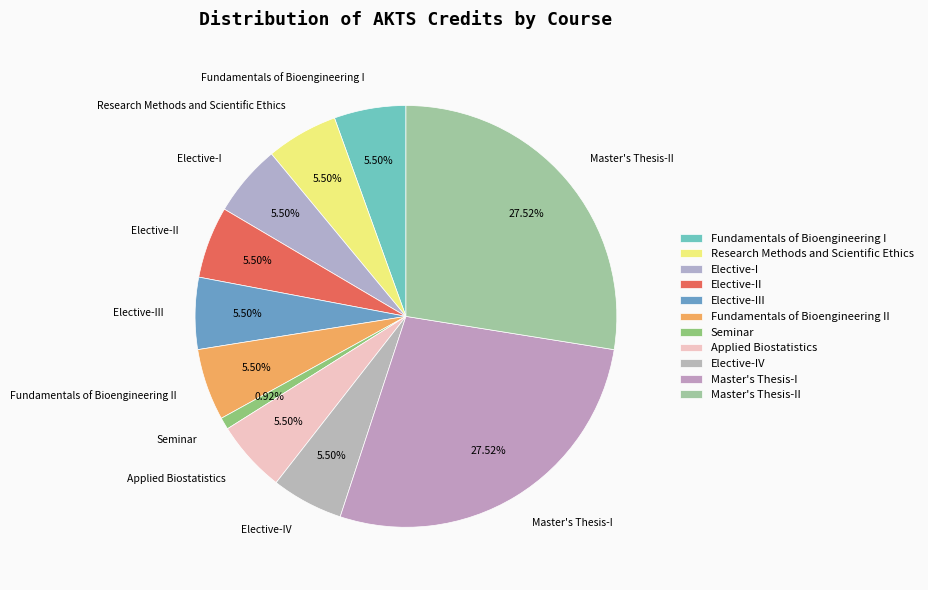

To the nearest percent, what is the combined percentage of Master's Thesis-II and Fundamentals of Bioengineering I?

33%